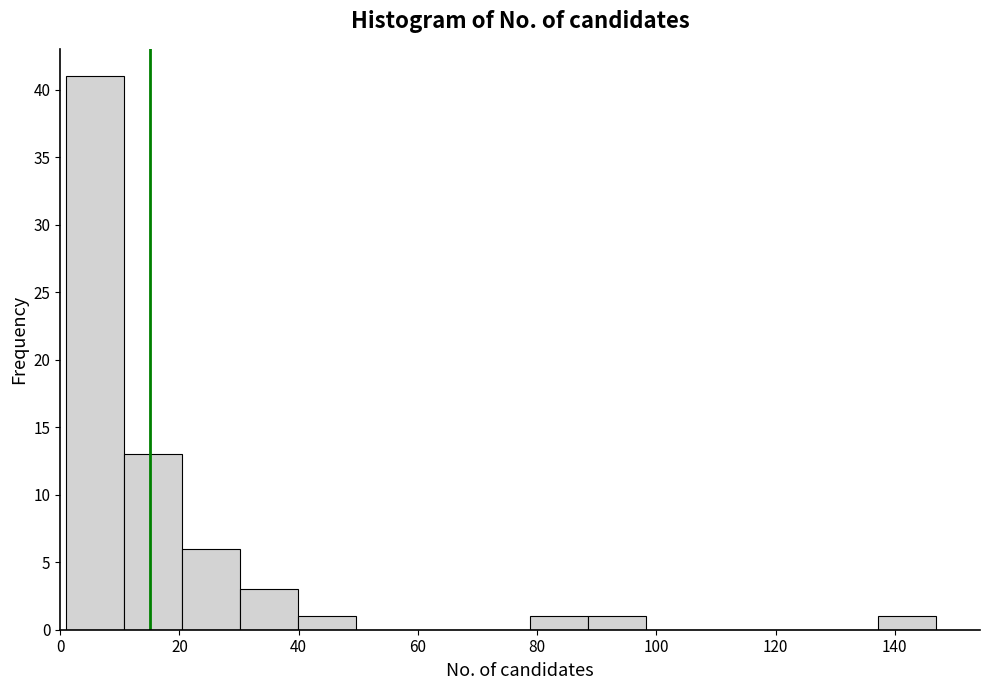

How tall is the bar that spans 40 to 50 on the x-axis? Neither the bar edges nor the heights are printed on the chart, so give them approximately, as read against the axes.

1